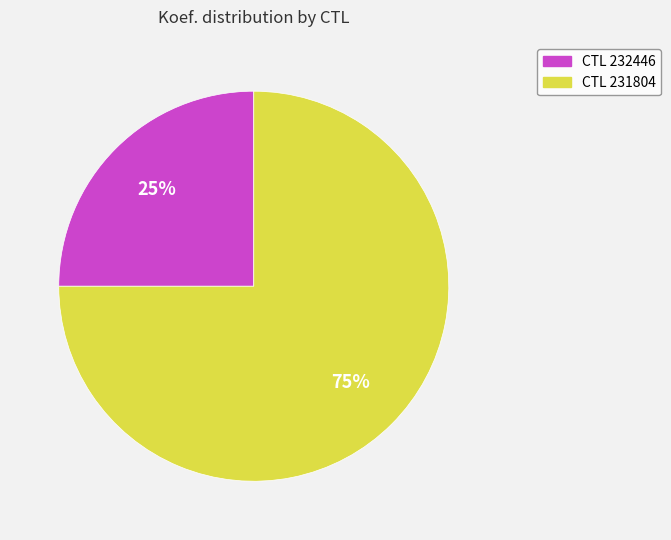

Rank the categories by value from lowest to highest.

CTL 232446, CTL 231804